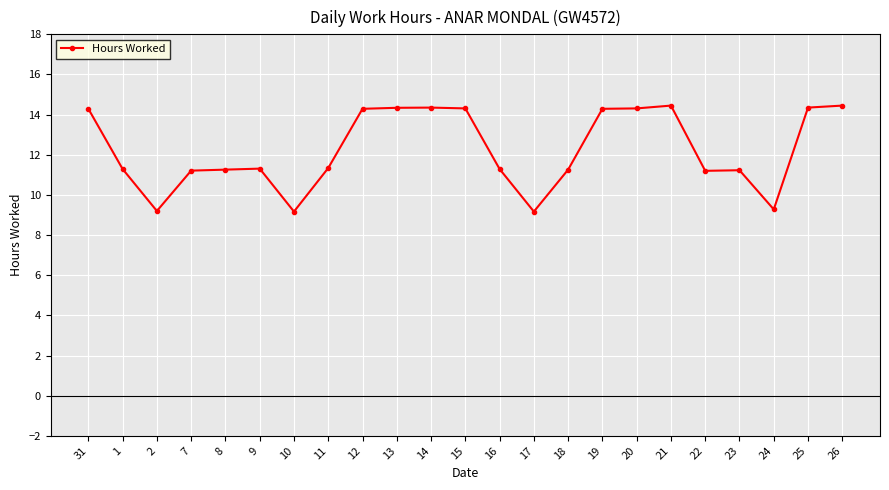

Is it true that the value at 12 is 4.8?

False